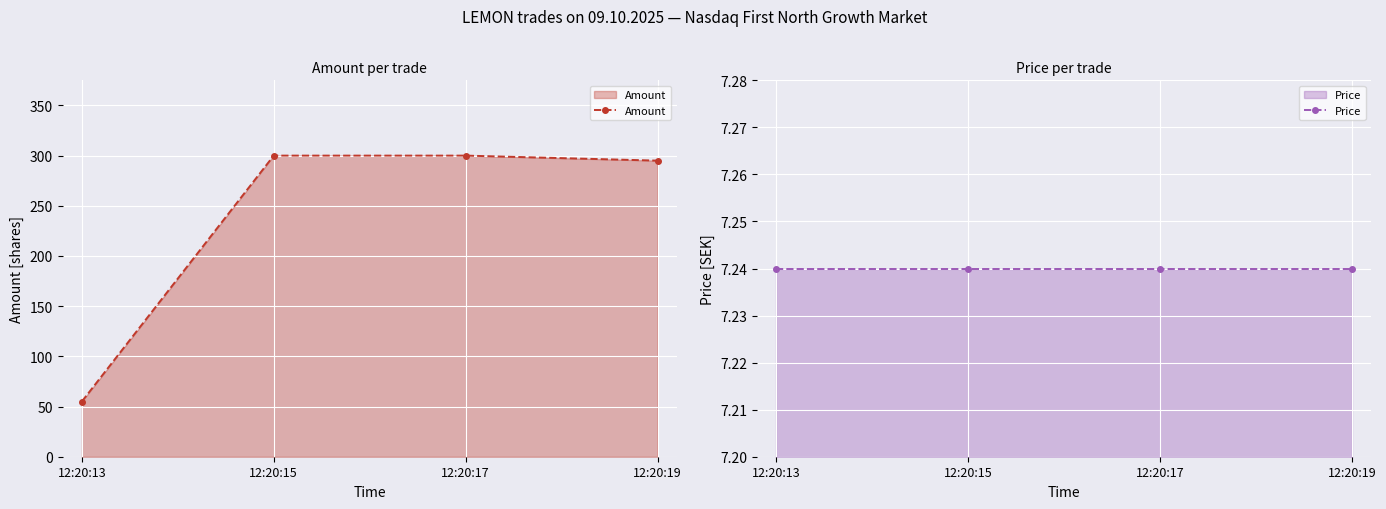

What is the average value of the Amount series?

238